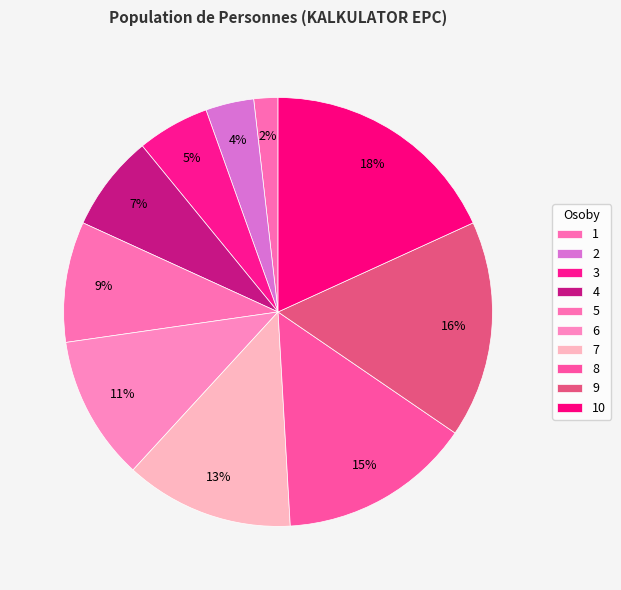

Is it true that 9 is 26% of the pie?

False